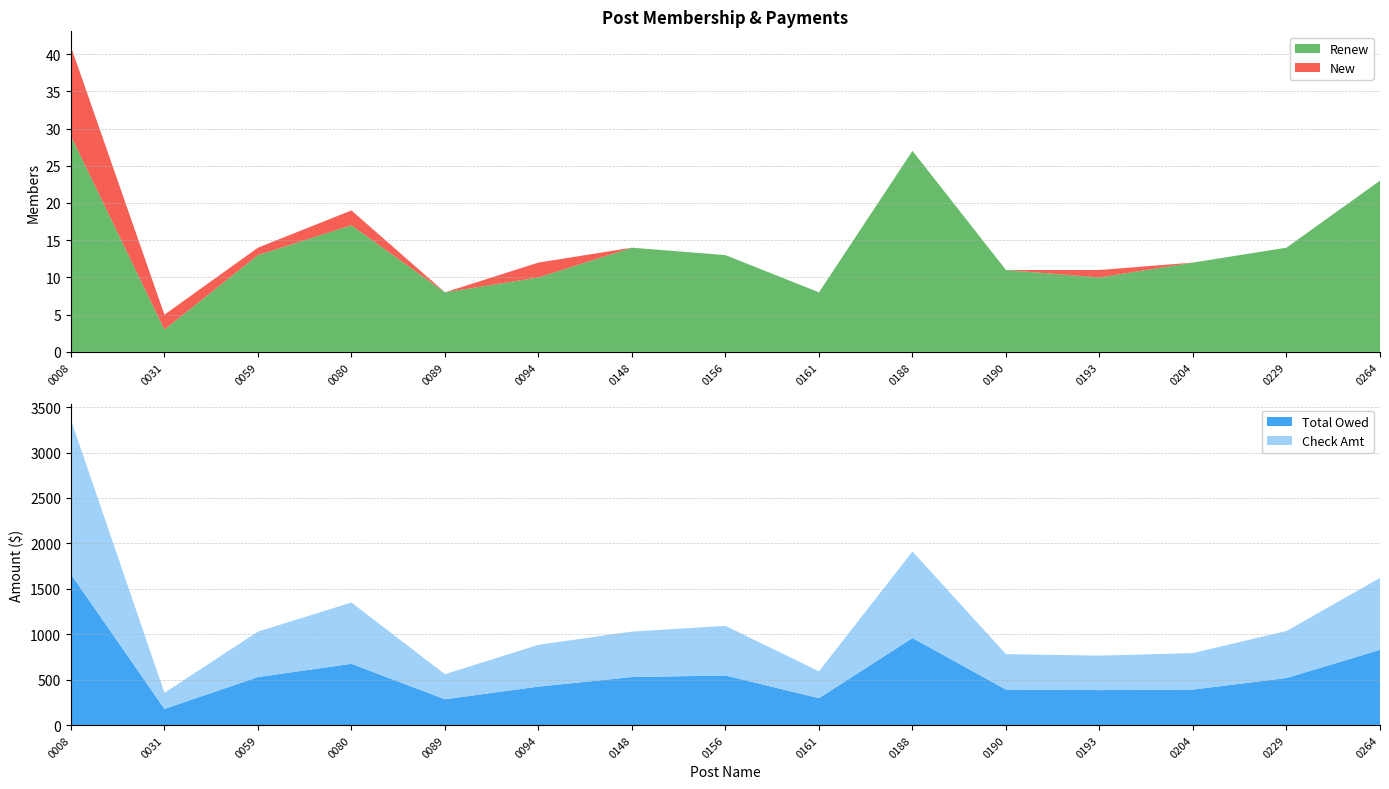

Reading left to right, list all the values displayed in this chart.

Renew: 0008 New Rochelle=29.0	0031 Little Falls=3.0	0059 Fredonia Memorial Inc=13.0	0080 Binghamton=17.0	0089 John Handte=8.0	0094 Babylon Inc=10.0	0148 Hanover Memorial=14.0	0156 Leonard H Hawkins=13.0	0161 Leon R Roberts=8.0	0188 Liverpool=27.0	0190 Donald W Gleason Inc=11.0	0193 Lloyd=10.0	0204 Butts-Clark=12.0	0229 Utica Inc=14.0	0264 The Tonawandas=23.0
New: 0008 New Rochelle=12.0	0031 Little Falls=2.0	0059 Fredonia Memorial Inc=1.0	0080 Binghamton=2.0	0089 John Handte=0.0	0094 Babylon Inc=2.0	0148 Hanover Memorial=0.0	0156 Leonard H Hawkins=0.0	0161 Leon R Roberts=0.0	0188 Liverpool=0.0	0190 Donald W Gleason Inc=0.0	0193 Lloyd=1.0	0204 Butts-Clark=0.0	0229 Utica Inc=0.0	0264 The Tonawandas=0.0
Check Amt: 0008 New Rochelle=1701.0	0031 Little Falls=177.5	0059 Fredonia Memorial Inc=500.5	0080 Binghamton=674.5	0089 John Handte=276.0	0094 Babylon Inc=460.0	0148 Hanover Memorial=500.8	0156 Leonard H Hawkins=546.0	0161 Leon R Roberts=296.0	0188 Liverpool=952.5	0190 Donald W Gleason Inc=390.5	0193 Lloyd=379.5	0204 Butts-Clark=402.0	0229 Utica Inc=518.0	0264 The Tonawandas=792.0
Total Owed: 0008 New Rochelle=1660.5	0031 Little Falls=177.5	0059 Fredonia Memorial Inc=528.5	0080 Binghamton=674.5	0089 John Handte=284.0	0094 Babylon Inc=423.5	0148 Hanover Memorial=528.5	0156 Leonard H Hawkins=546.0	0161 Leon R Roberts=296.0	0188 Liverpool=958.5	0190 Donald W Gleason Inc=390.5	0193 Lloyd=385.0	0204 Butts-Clark=390.5	0229 Utica Inc=518.0	0264 The Tonawandas=828.0